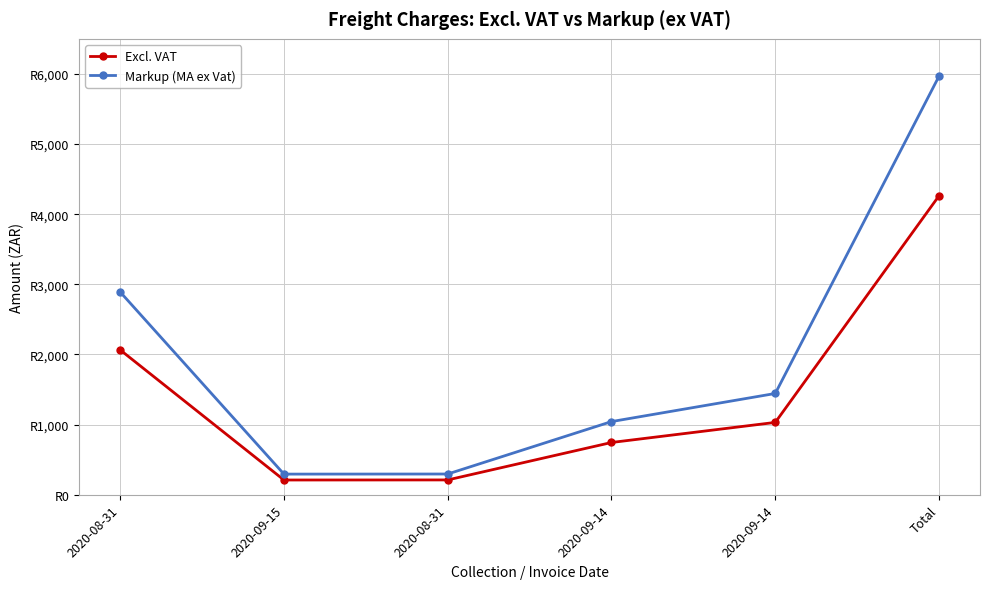

True or false: Markup (MA ex Vat) and Excl. VAT cross at least once.

False